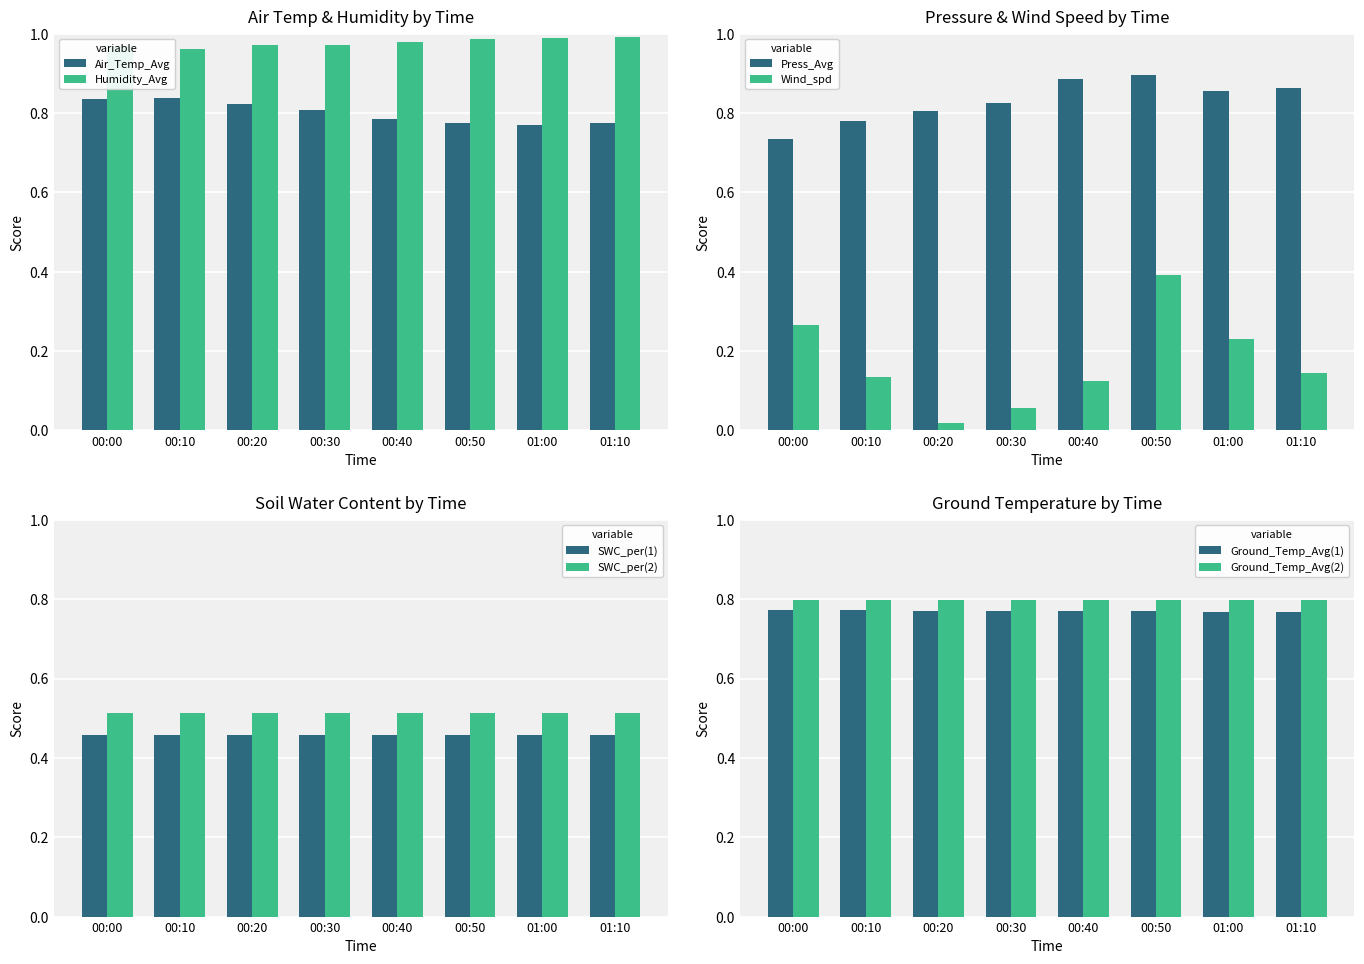

What is the sum of the Air_Temp_Avg values at 00:10 and 00:00?

1.7